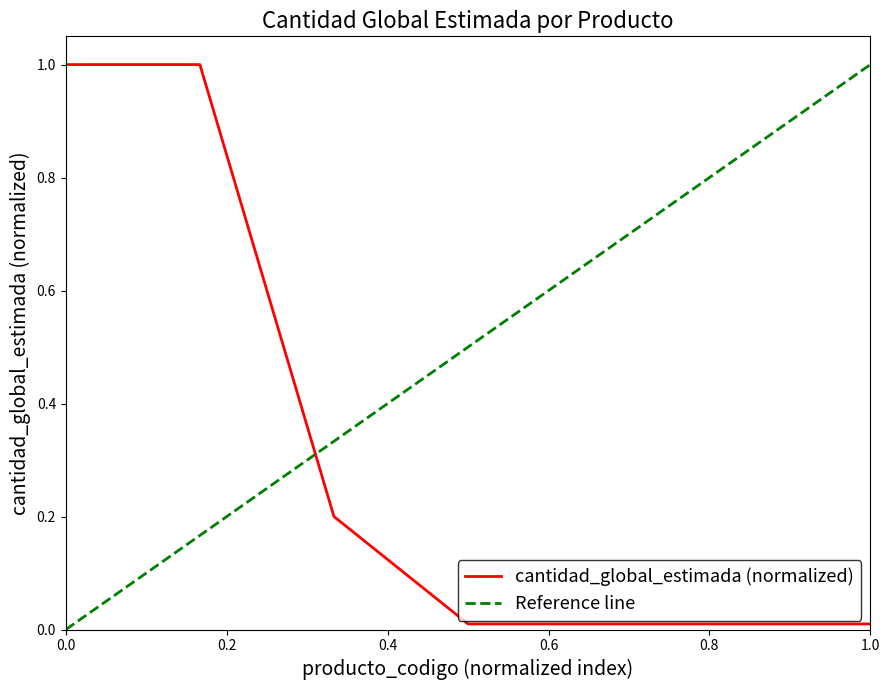

Does the chart display data point markers on the line(s)?

No